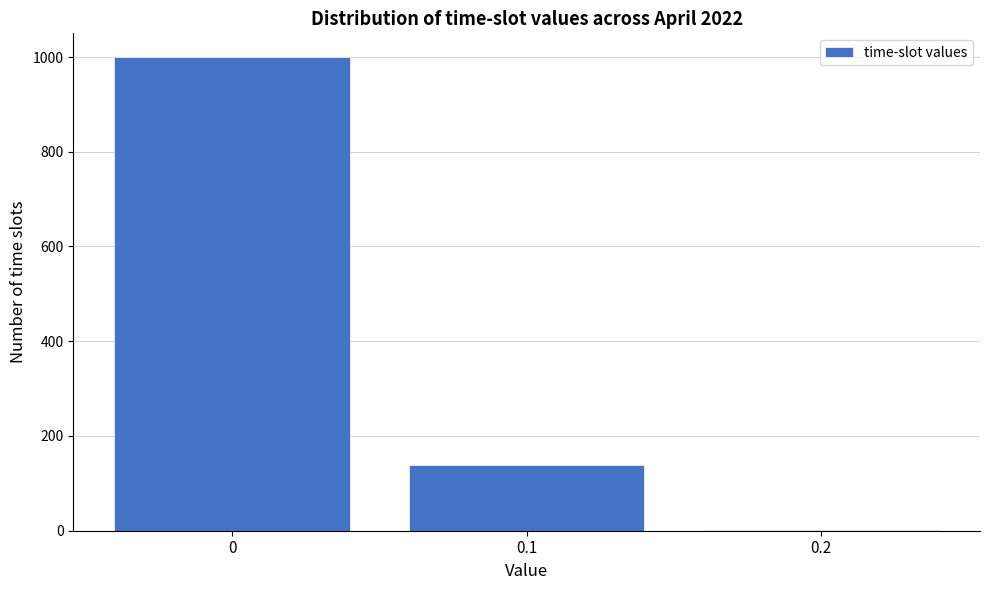

Reading left to right, list all the values displayed in this chart.

0=1000	0.1=139	0.2=1